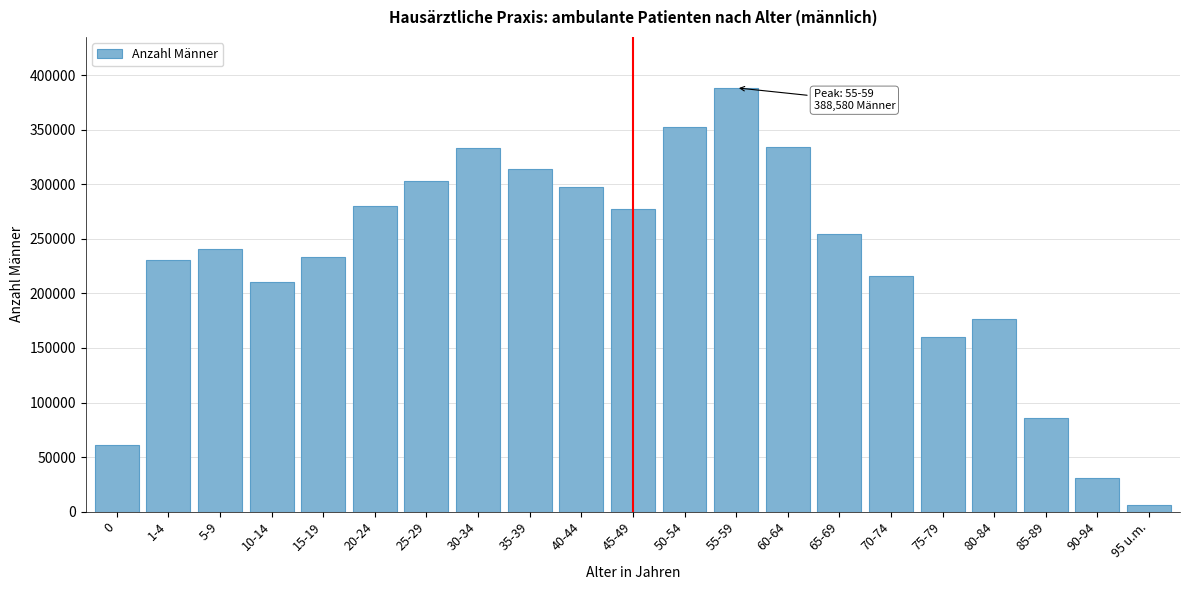

What is the value of the 1st bar from the left?

61246